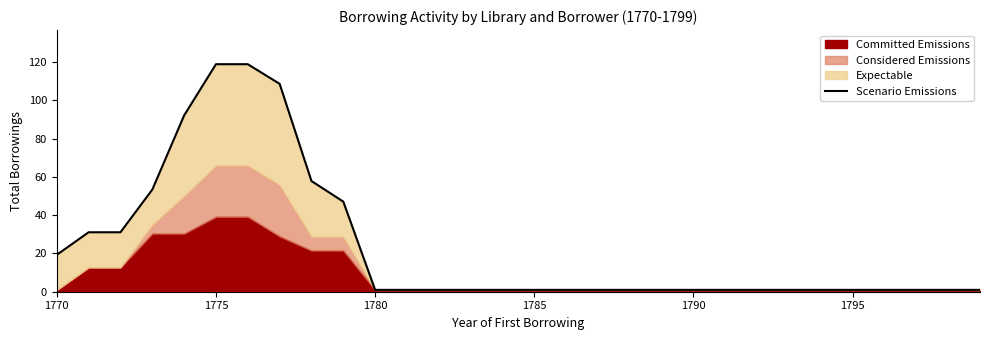

The value at 22 is 0.3. True or false?

False